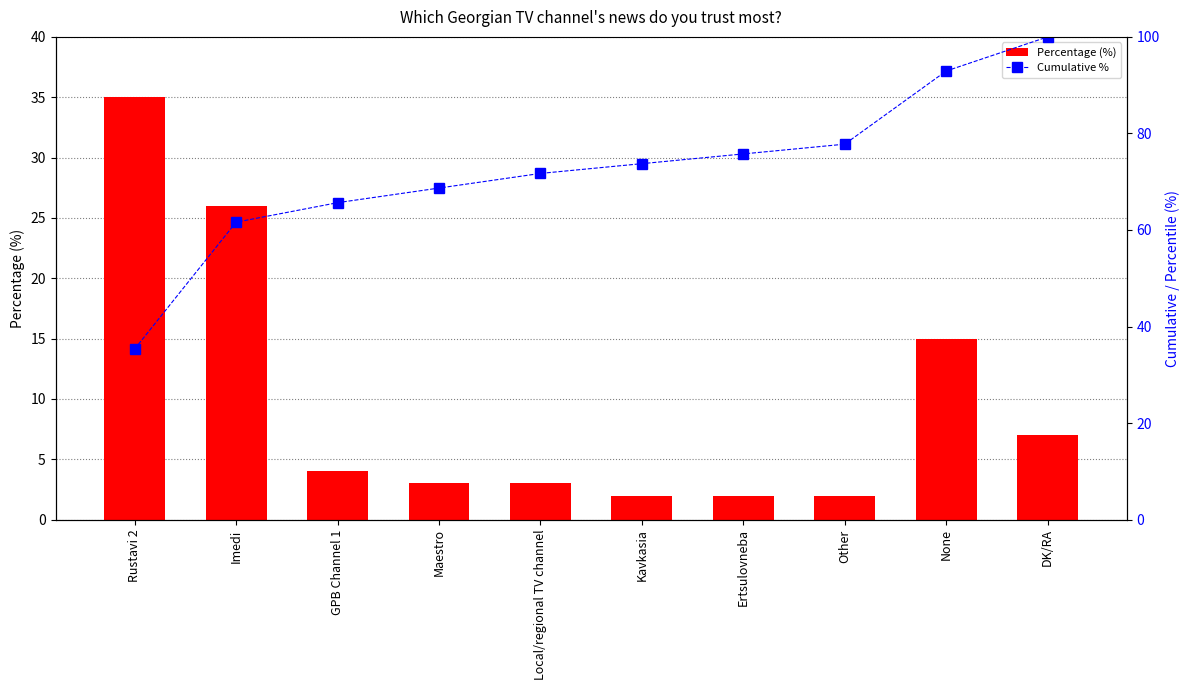

Is the value of Cumulative % at Kavkasia greater than the value of Percentage (%) at Rustavi 2?

Yes